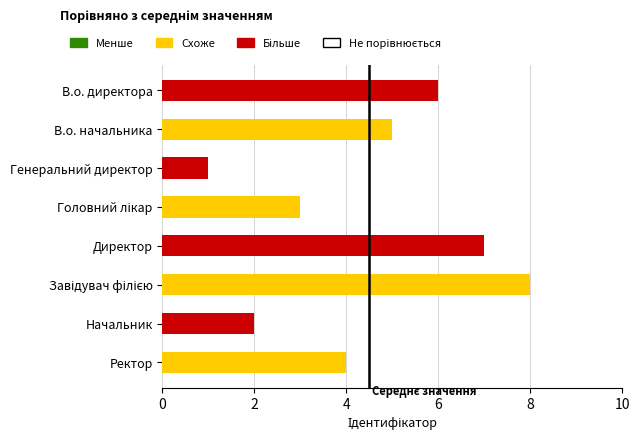

The value at Директор is 7. True or false?

True